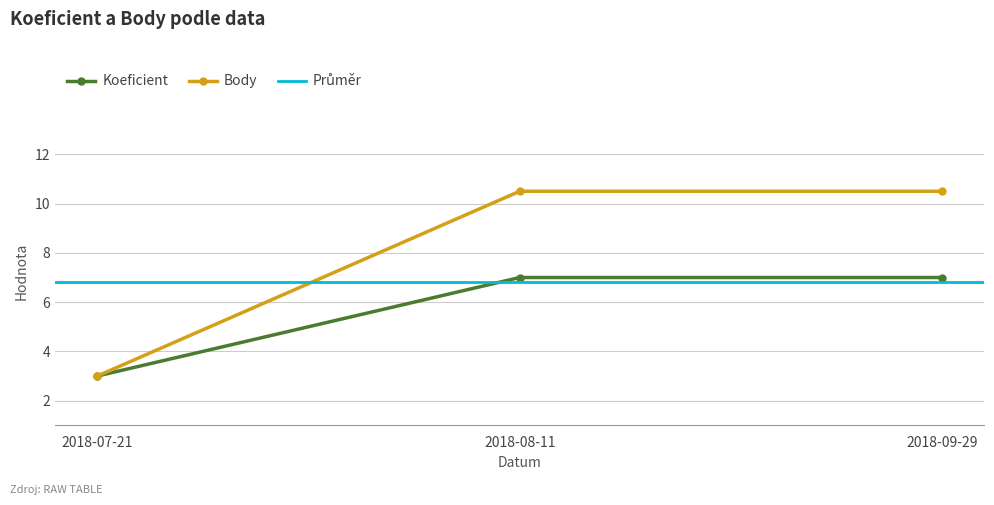

At which category is the sum across all series the highest?

2018-08-11